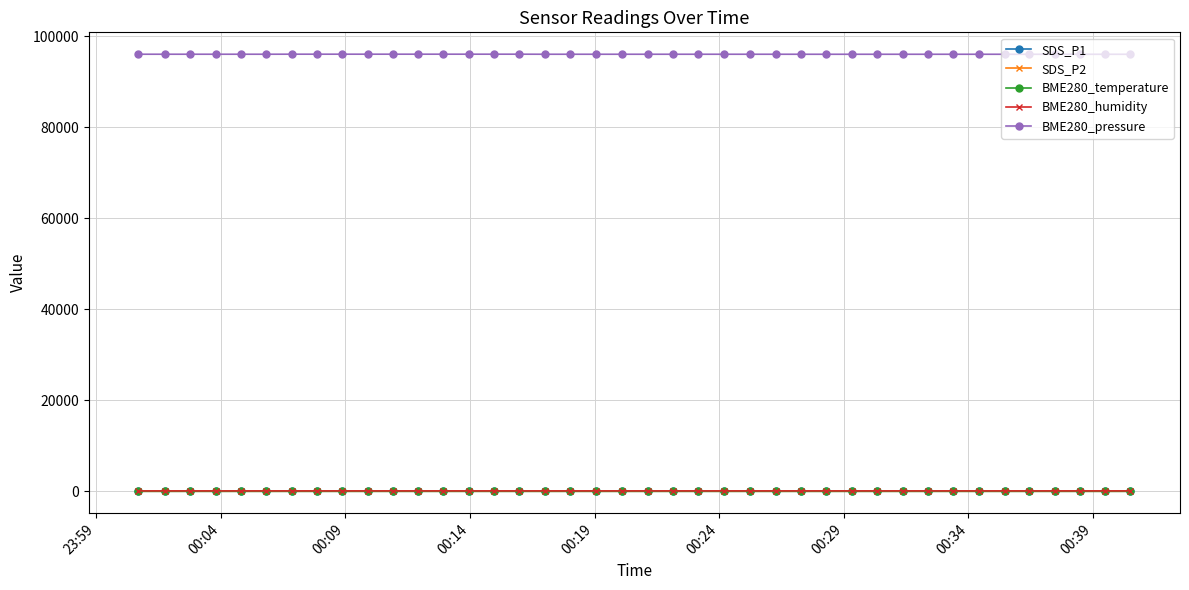

True or false: SDS_P1 and BME280_pressure intersect in this chart.

False